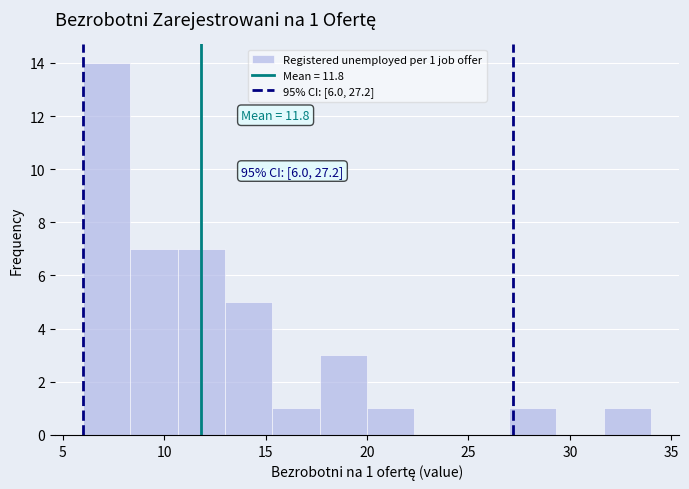

Over which range of the x-axis is the bar tallest?

6.0 to 8.5